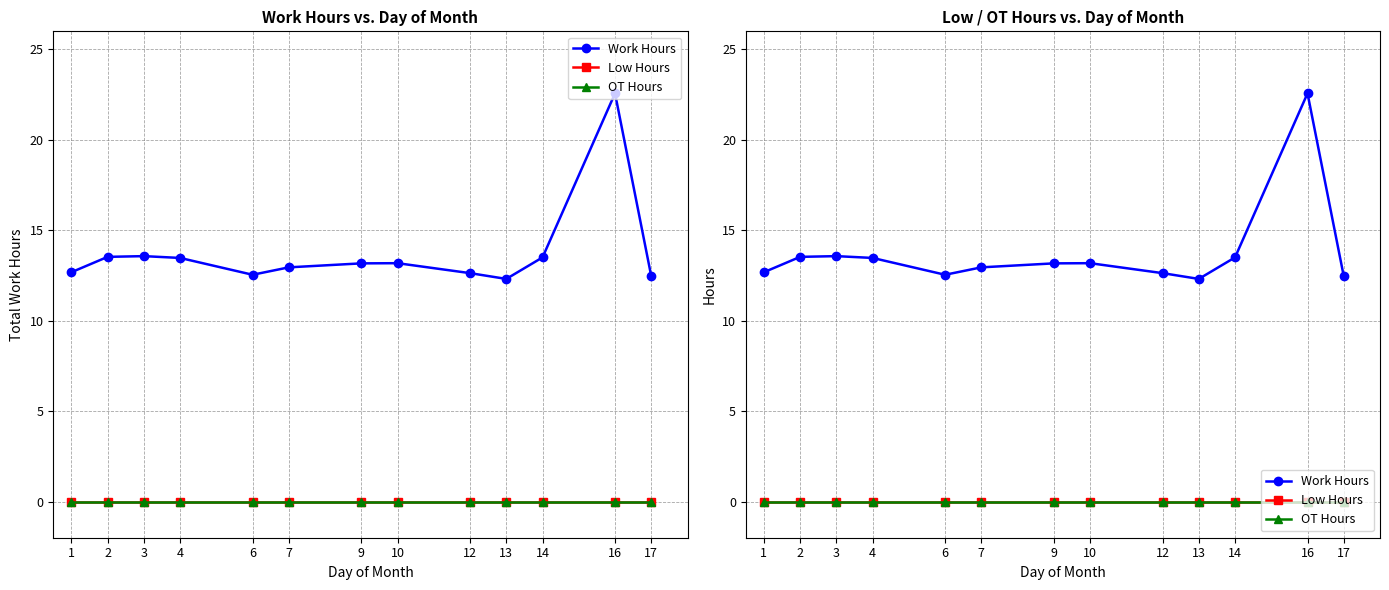

At 12, list the series in order from largest to smallest.

Work Hours, Low Hours, OT Hours